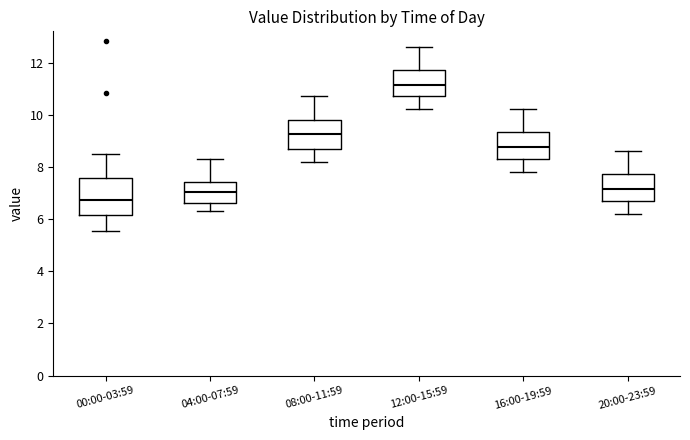

Reading left to right, read every box against the y-axis: the position of its median line, the range the box covers, and the ends of its whiskers. The values are not printed on the chart, so give them approximately, as read against the axis.

00:00-03:59: median 6.8, box 6.2 to 7.6, whiskers 5.6 to 8.6
04:00-07:59: median 7.0, box 6.6 to 7.4, whiskers 6.4 to 8.4
08:00-11:59: median 9.2, box 8.8 to 9.8, whiskers 8.2 to 10.8
12:00-15:59: median 11.2, box 10.8 to 11.8, whiskers 10.2 to 12.6
16:00-19:59: median 8.8, box 8.4 to 9.4, whiskers 7.8 to 10.2
20:00-23:59: median 7.2, box 6.8 to 7.8, whiskers 6.2 to 8.6